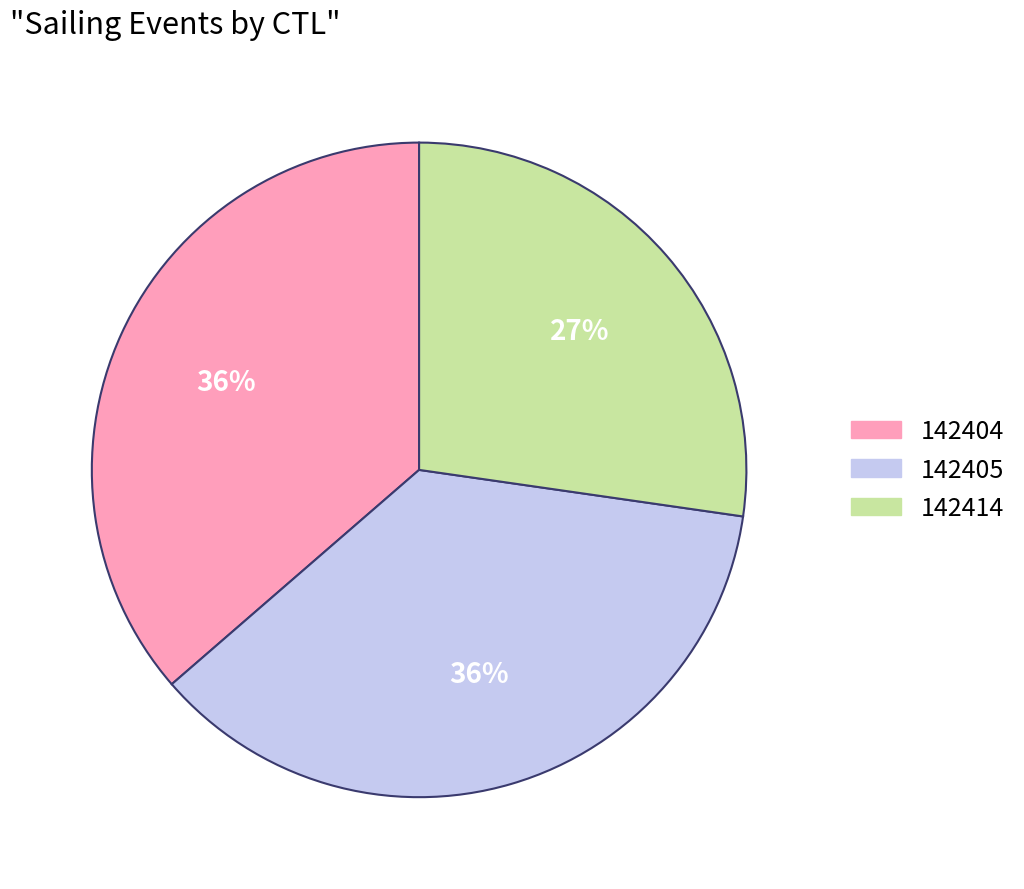

Is 142404 the majority of the pie?

No